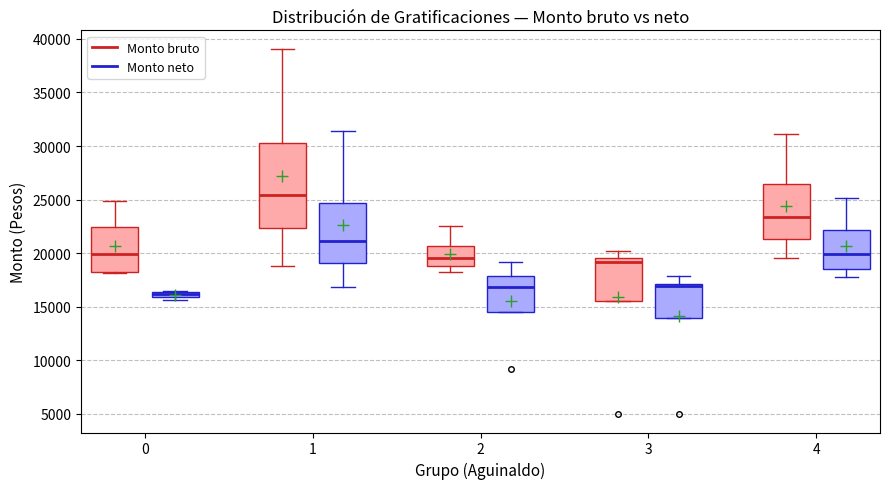

Which box has the highest median line?

1 (Monto bruto)